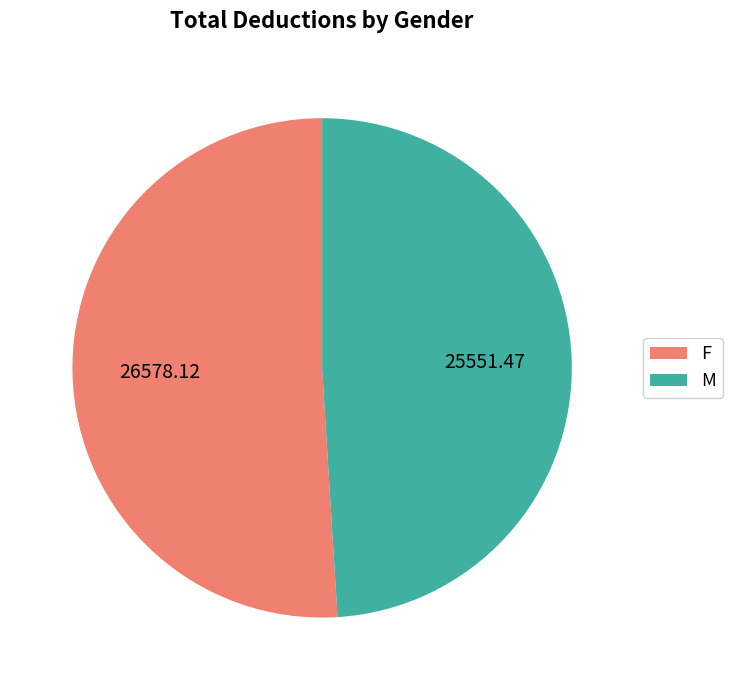

How many segments does this pie chart have?

2